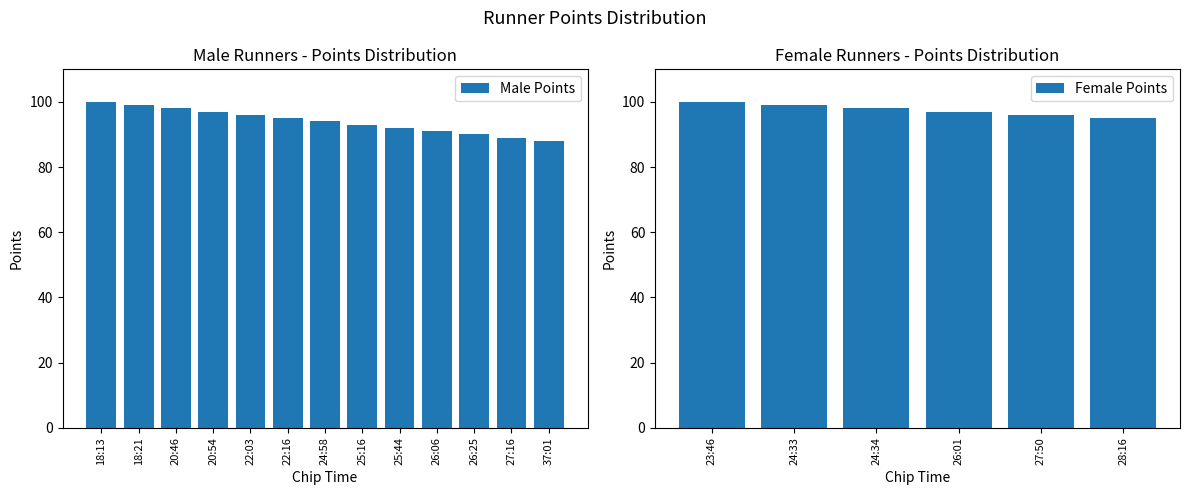

Where does the data first go above 94?

18:13